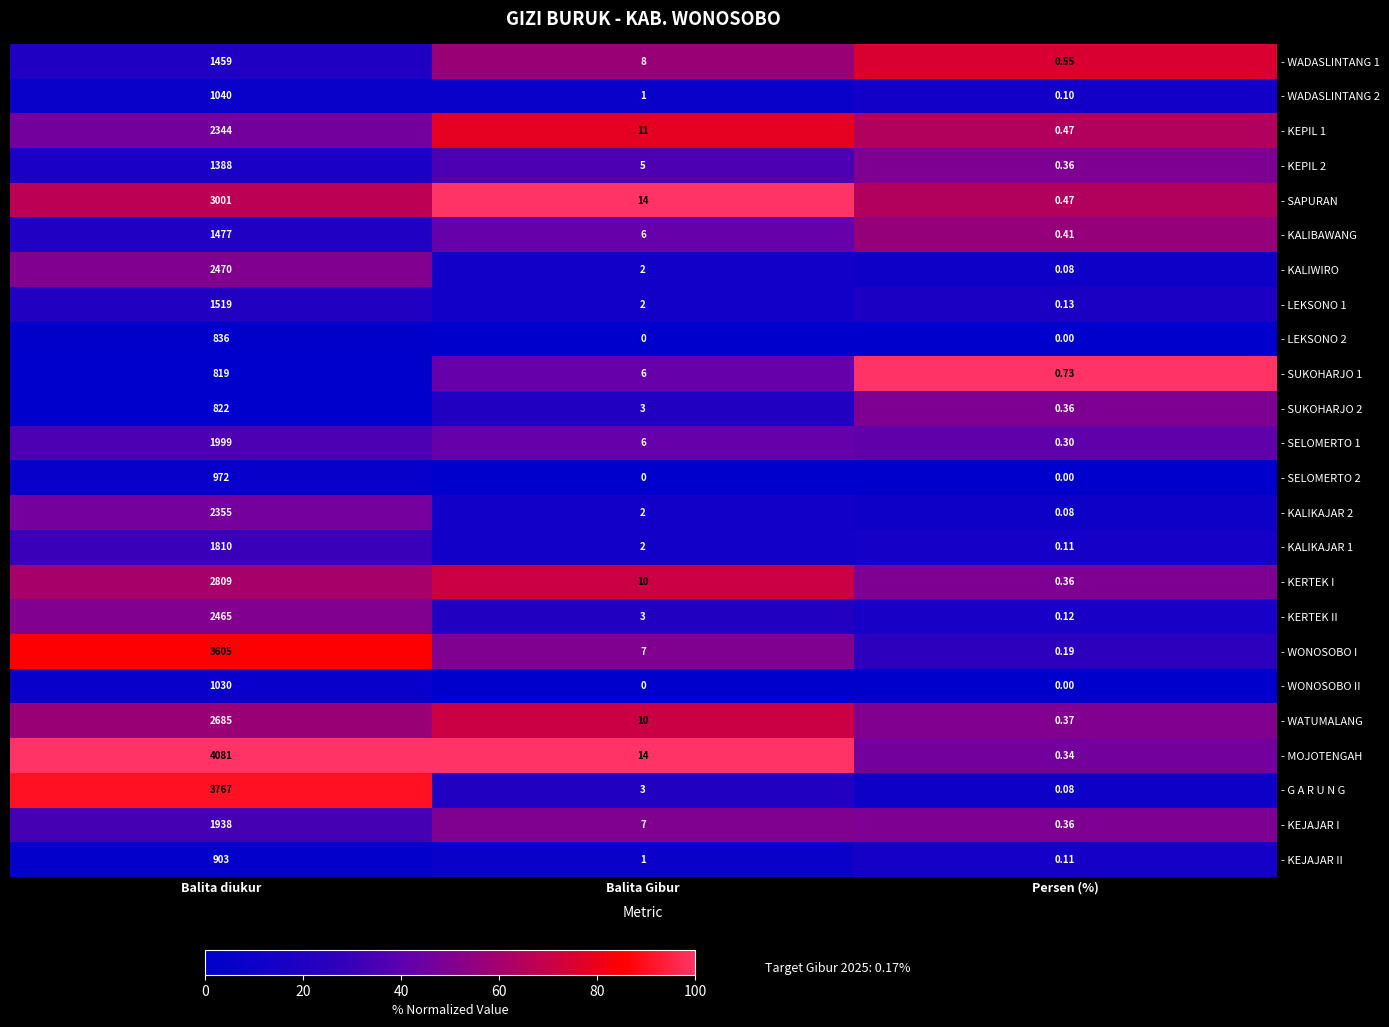

Where is - LEKSONO 1 nearest to the value 759?

Balita Gibur